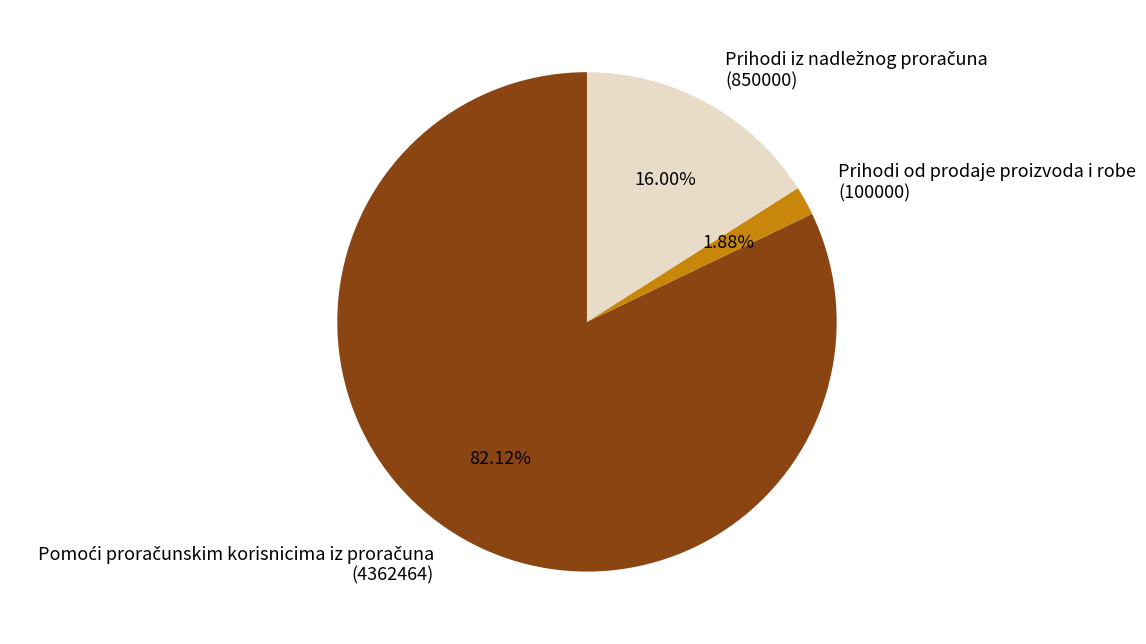

Is there a majority slice in this chart?

Yes